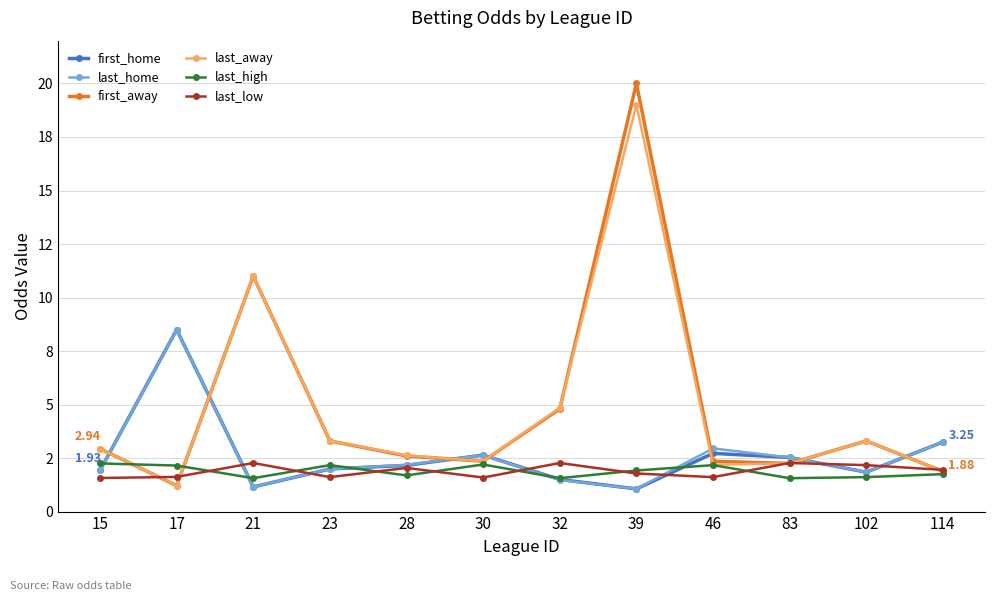

Between 15 and 46, which is larger?

46